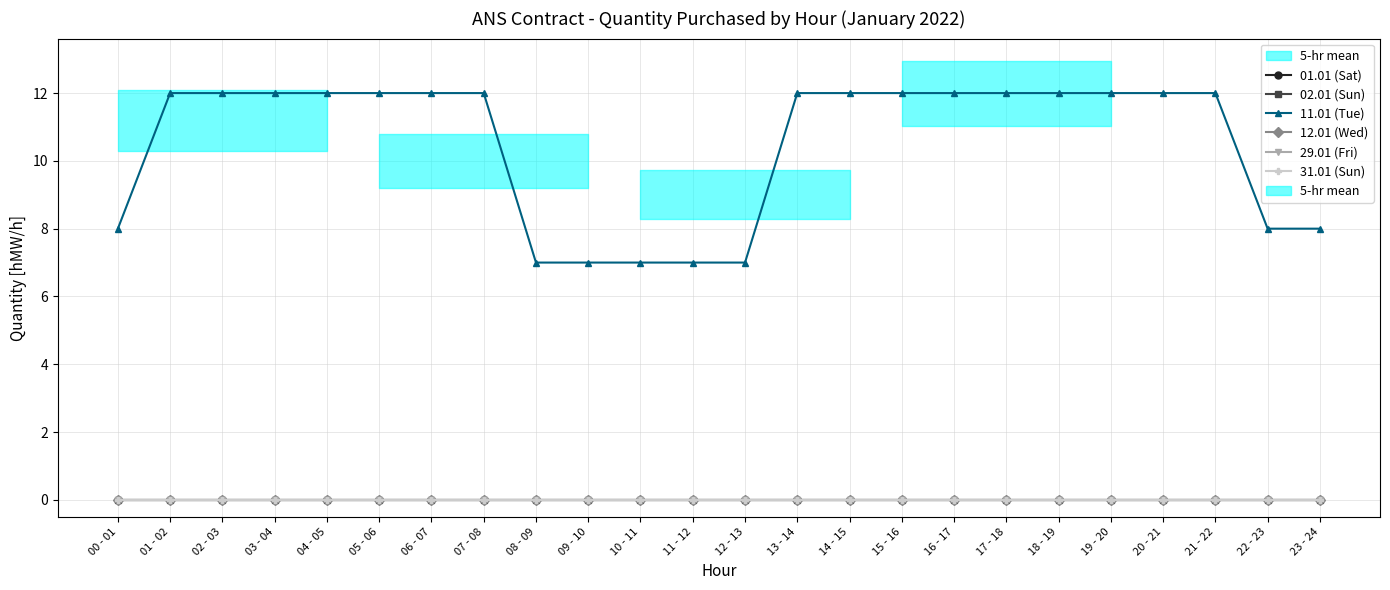

Which category has the highest value across all series?

01 - 02